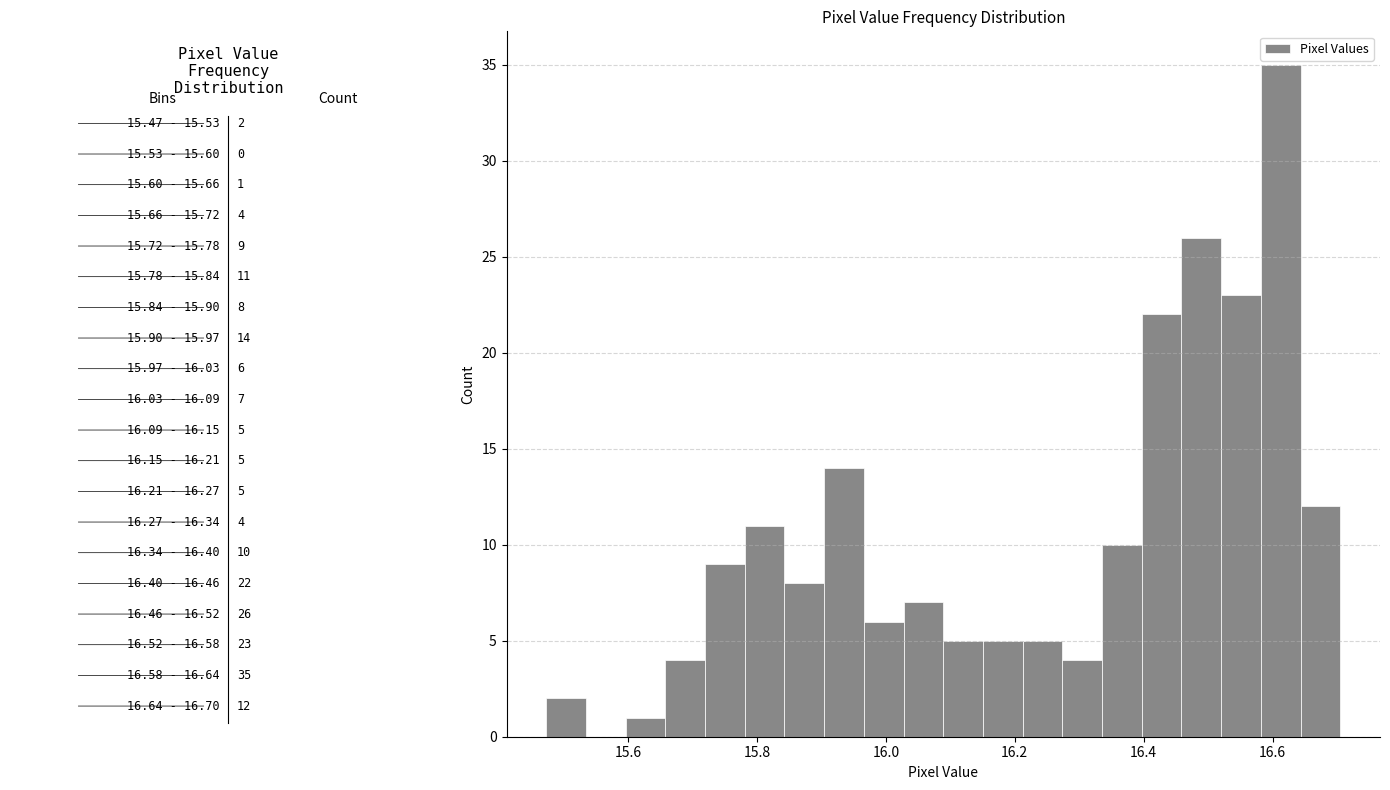

Around what value on the x-axis is the tallest bar? Give the approximate position of its centre, as read against the axis.

16.62